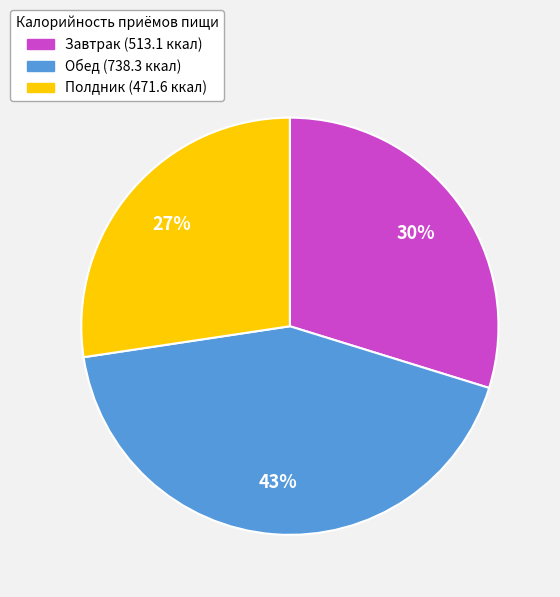

To the nearest percent, what is the combined percentage of Полдник and Обед?

70%